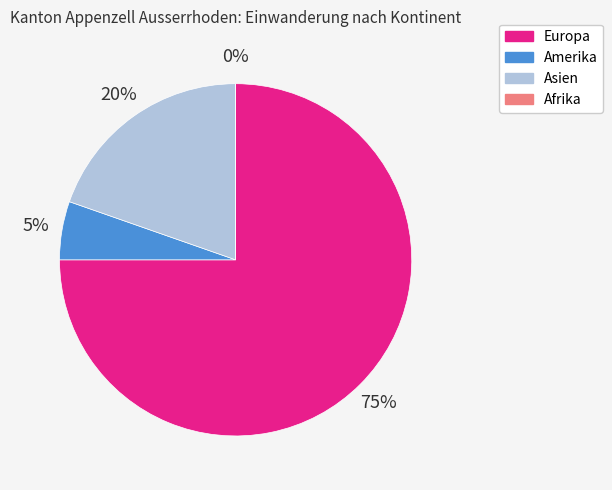

What portion of the pie excludes Afrika?

100.0%